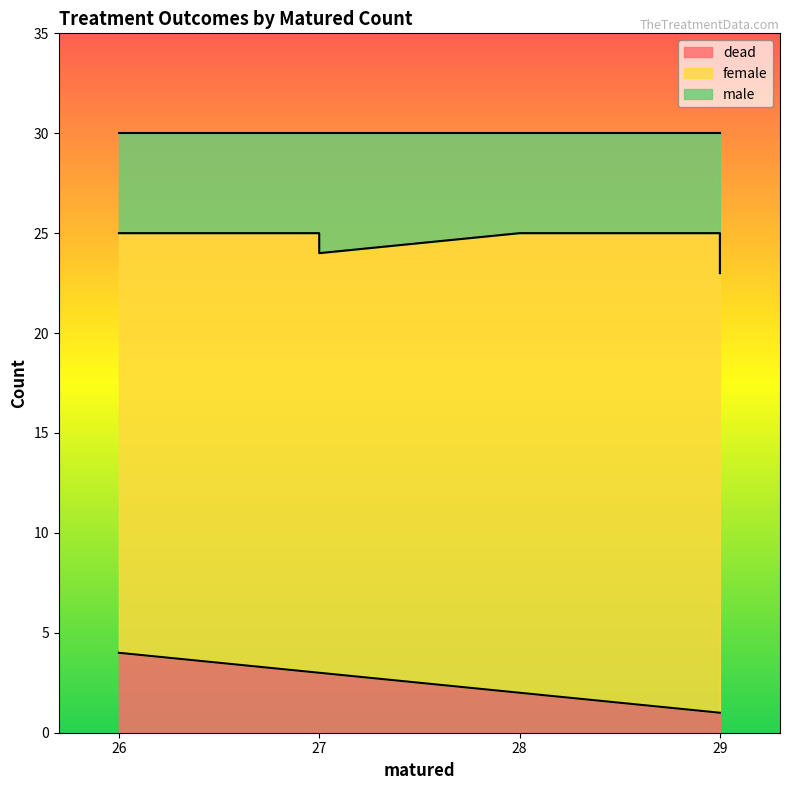

What is the label of the 6th point from the right?

27